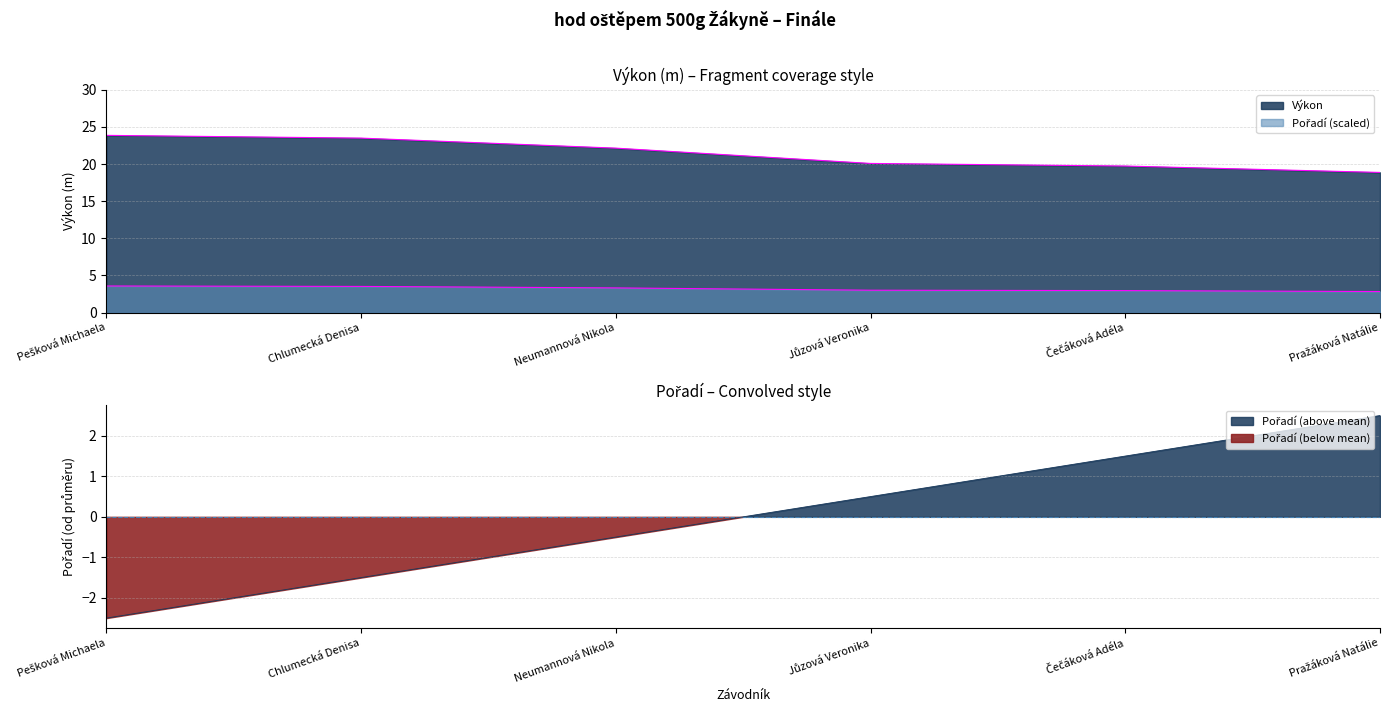

How many values in Pořadí are below zero?

3